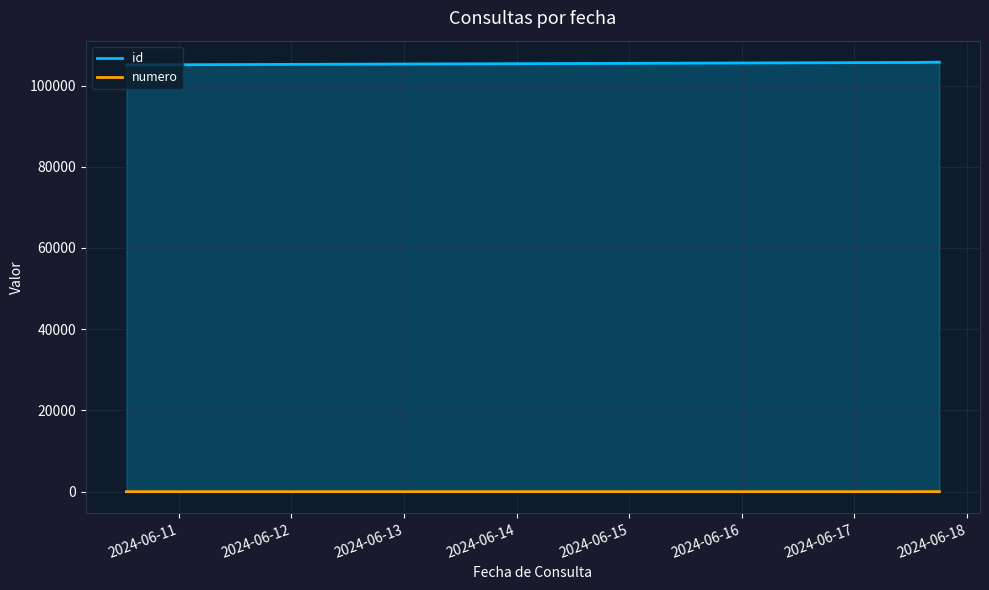

What is the maximum value for id?

105753